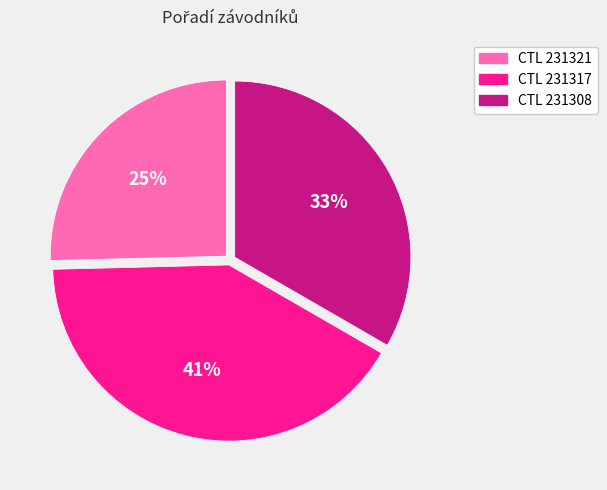

What percentage is the CTL 231321 slice, to the nearest percent?

25%